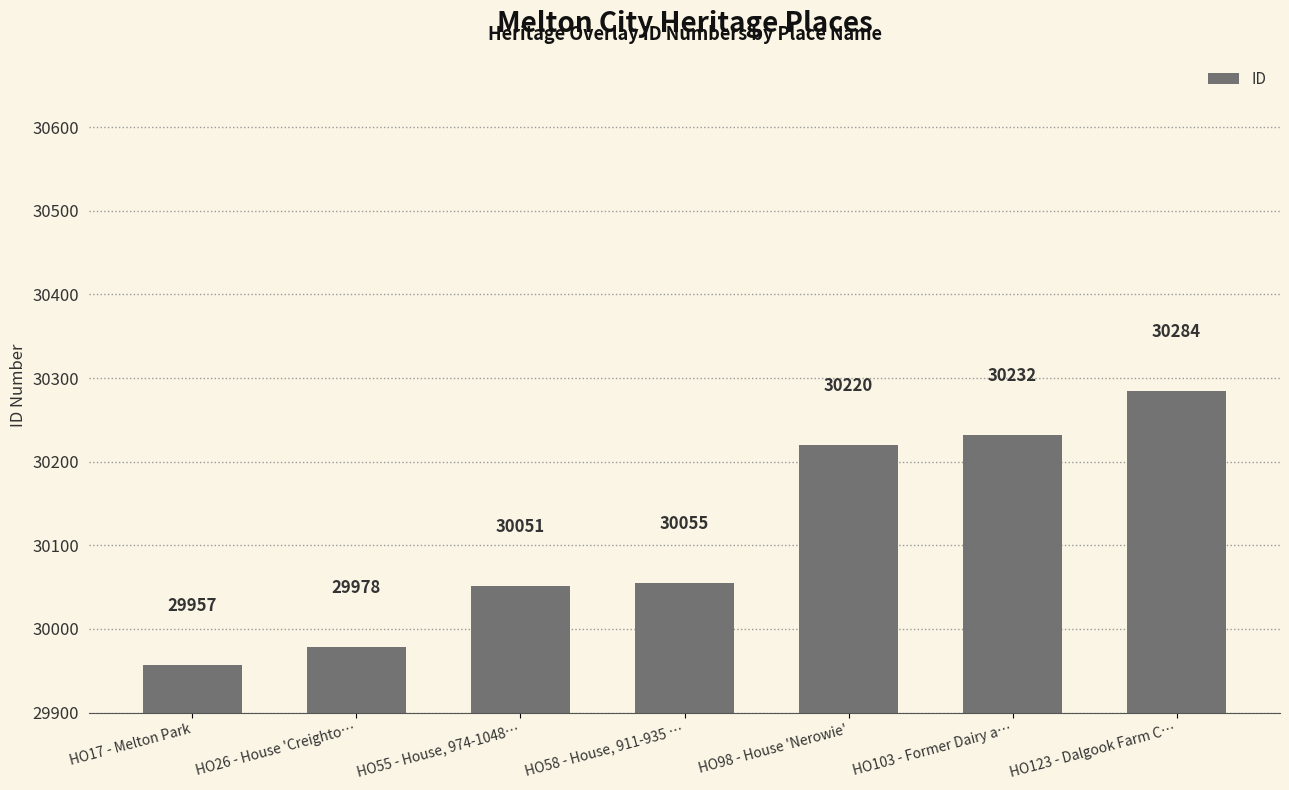

What is the label of the 7th bar from the left?

HO123 - Dalgook Farm C…